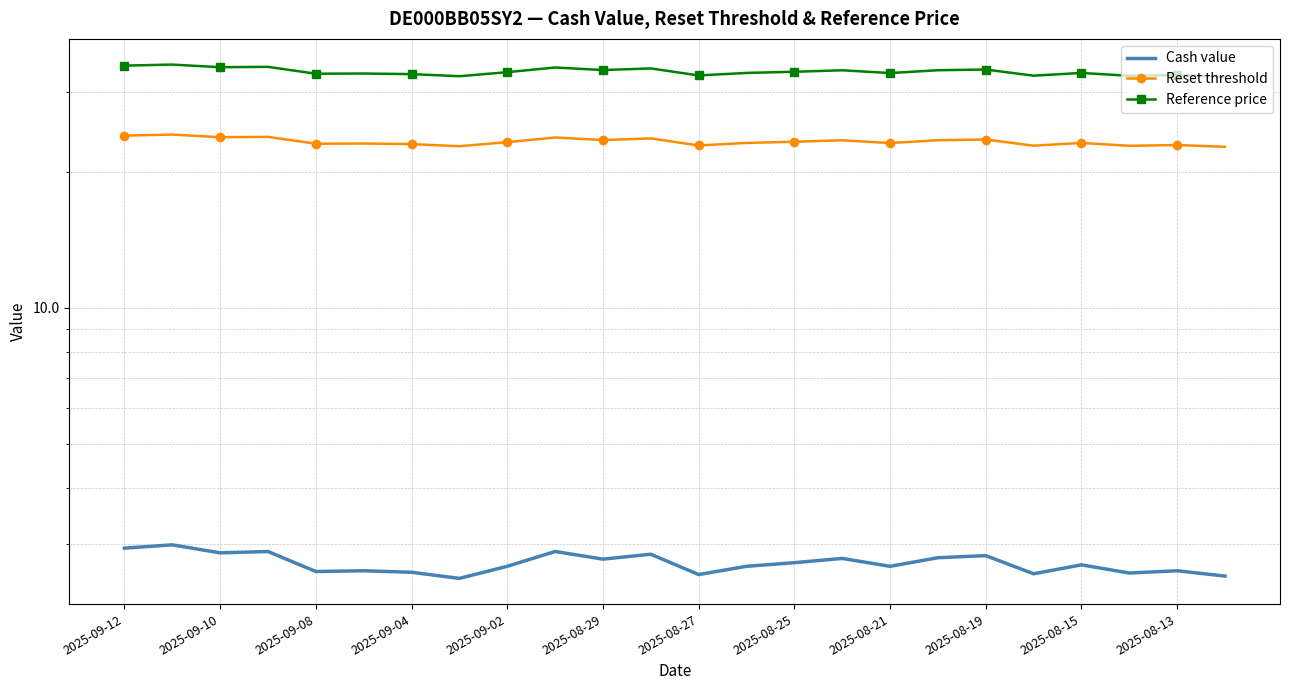

Is it true that Cash value equals 2.8 at 17?

True